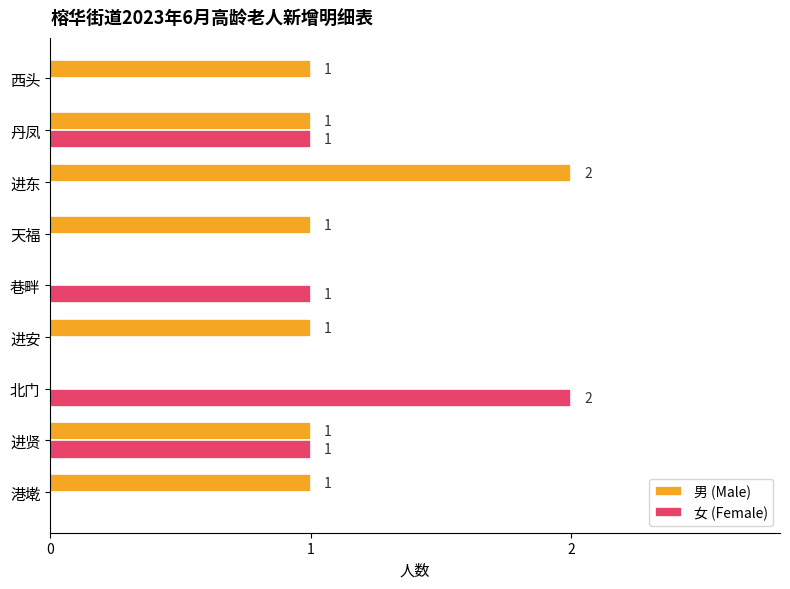

The 男 (Male) series shows 0 at 西头. True or false?

False